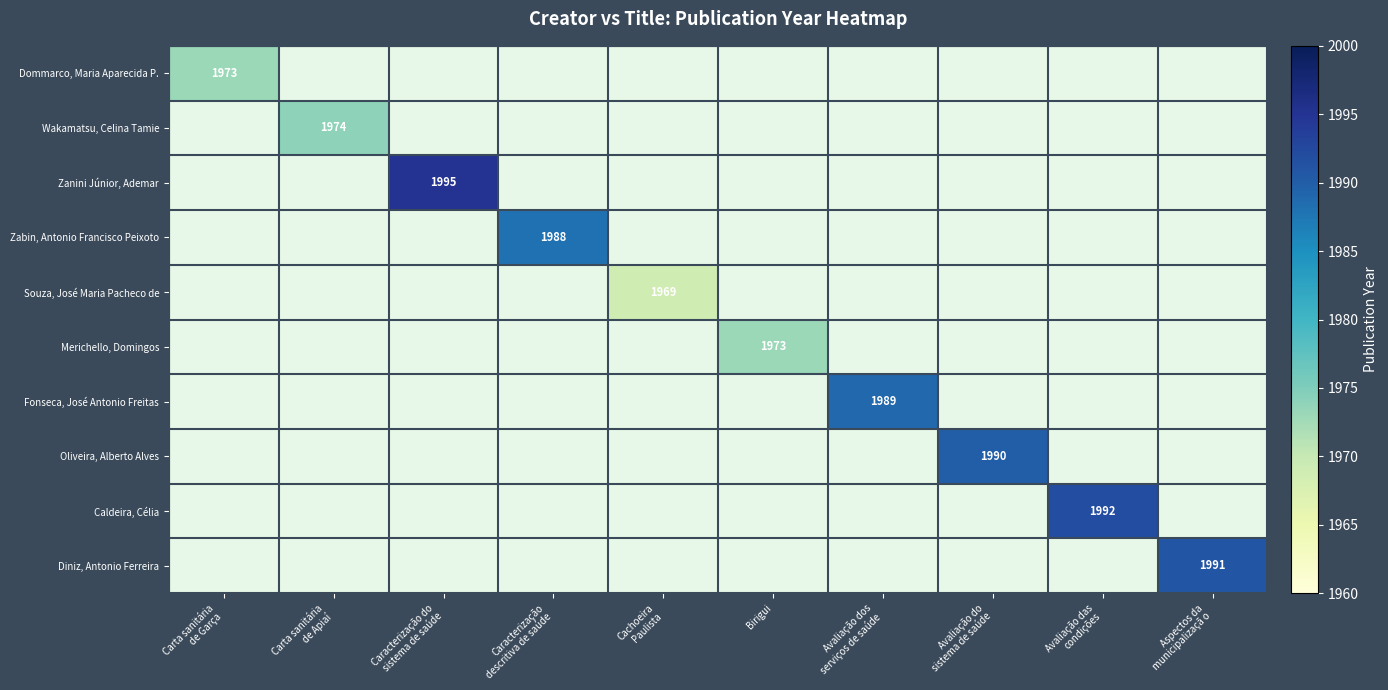

What is the minimum value shown in the chart?

1969.0